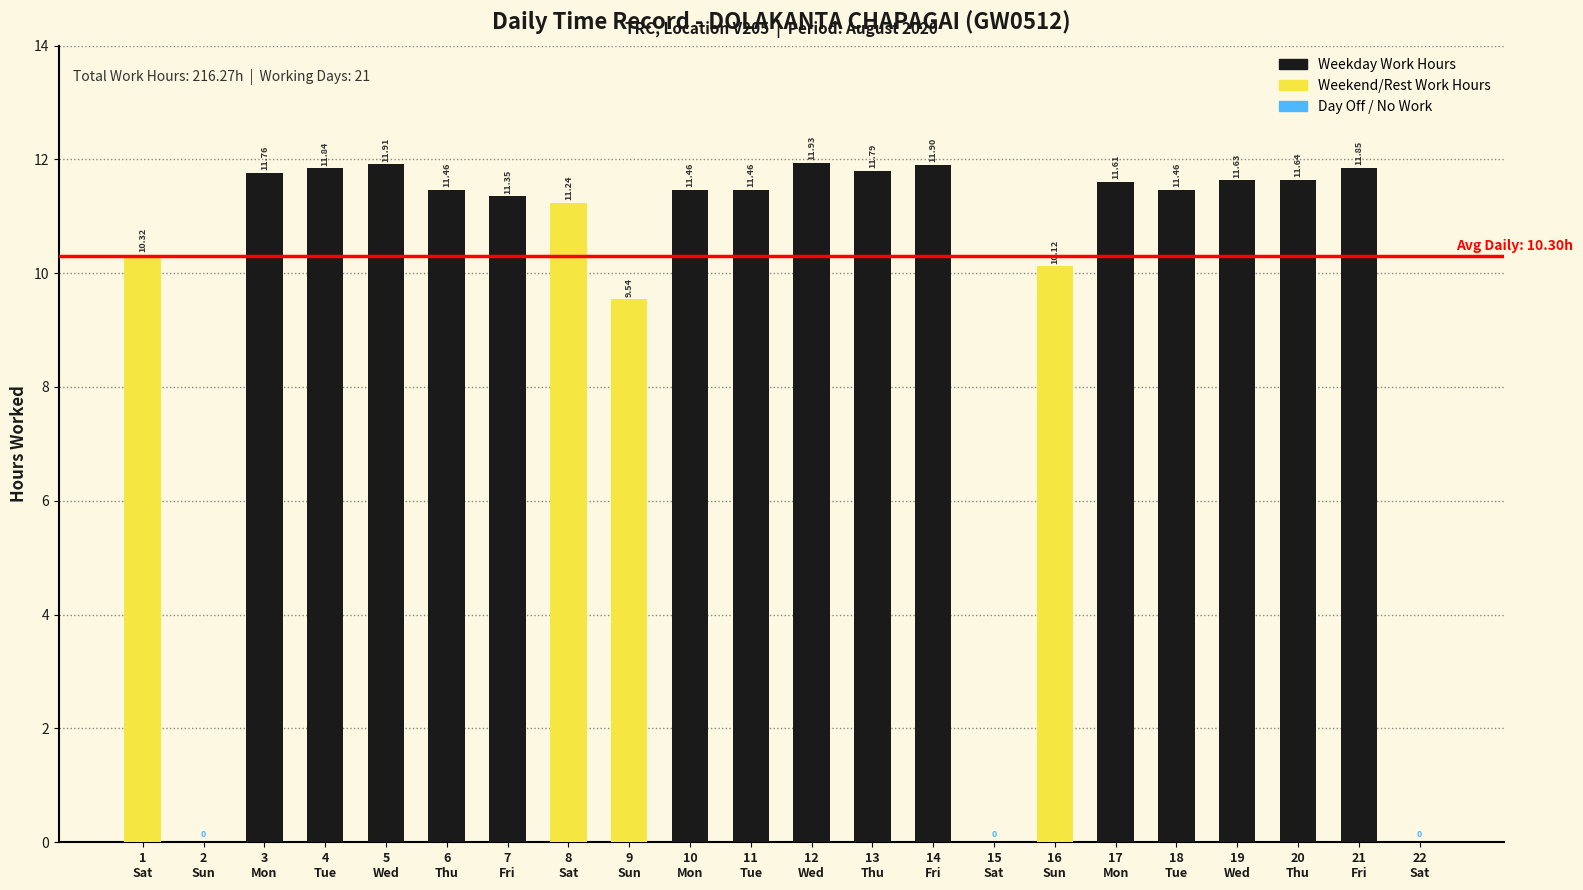

What is the spread (max minus min) of values at 13?

11.8